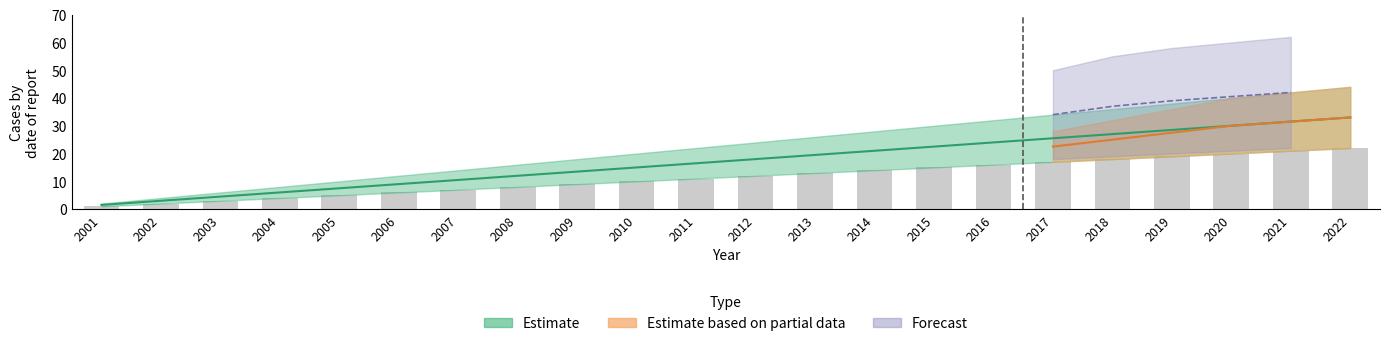

How many bars are there in total?

22